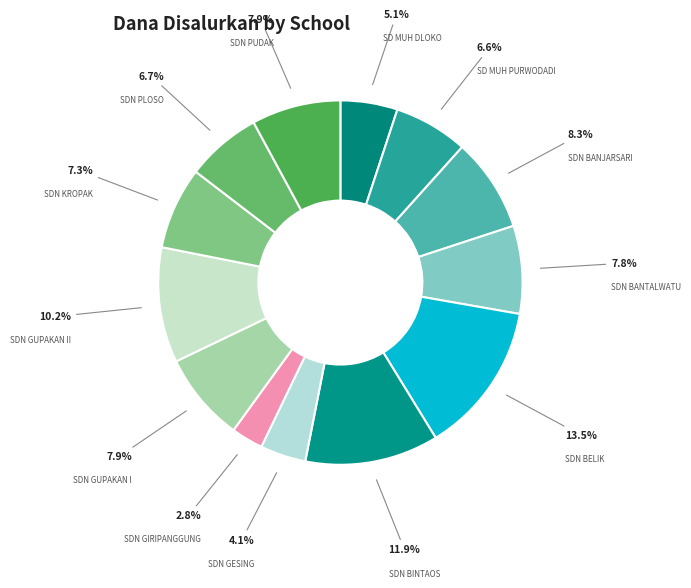

Rank the categories by value from lowest to highest.

SDN GIRIPANGGUNG TEPUS, SDN GESING TEPUS, SD MUHAMMADIYAH DLOKO TEPUS, SD MUHAMMADIYAH PURWODADI TEPUS, SDN PLOSO TEPUS, SDN KROPAK TEPUS, SDN BANTALWATU TEPUS, SDN GUPAKAN I TEPUS, SDN PUDAK TEPUS, SDN BANJARSARI TEPUS, SDN GUPAKAN II TEPUS, SDN BINTAOS TEPUS, SDN BELIK TEPUS